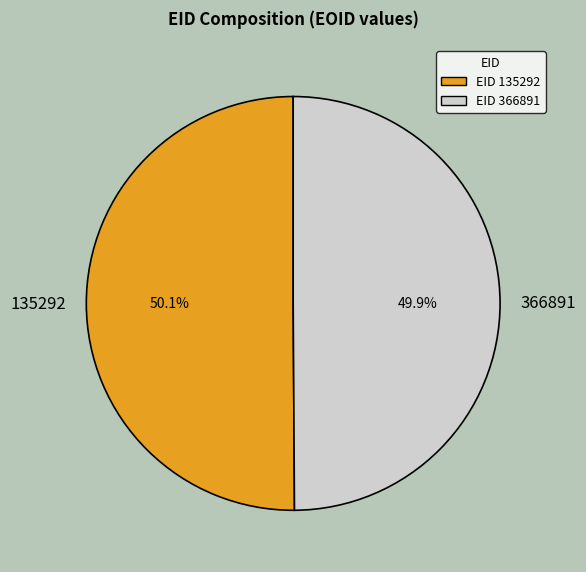

Is the sum of 366891 and 135292 greater than half?

Yes